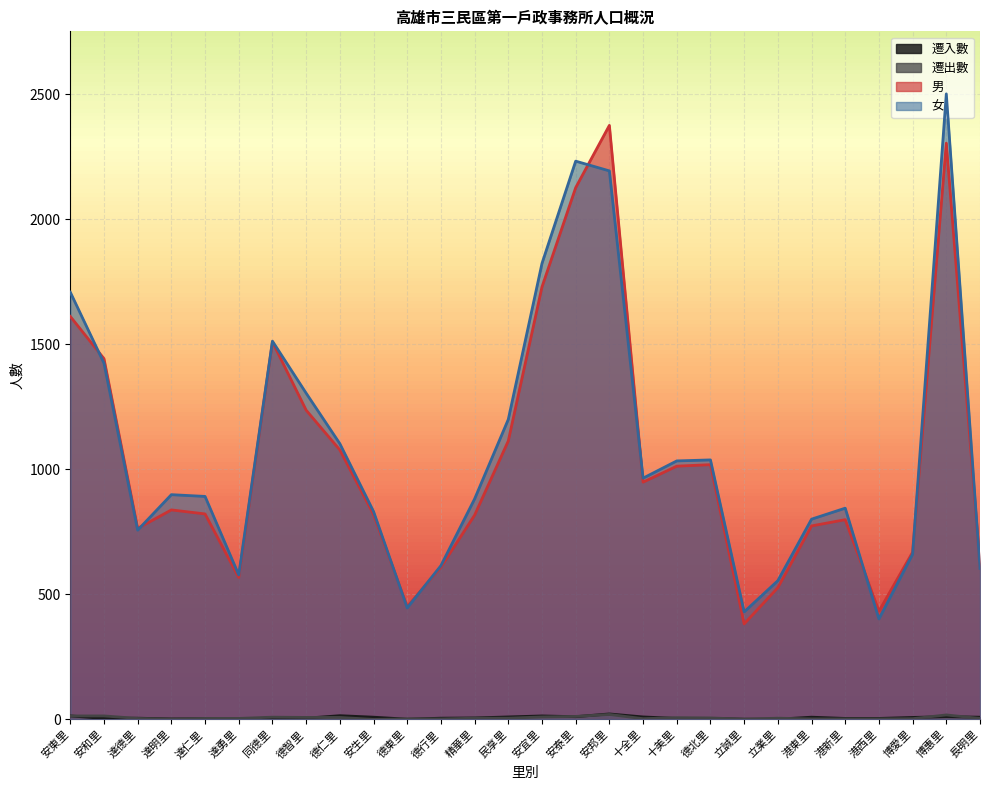

What are all the series names shown in the legend?

遷入數, 遷出數, 男, 女